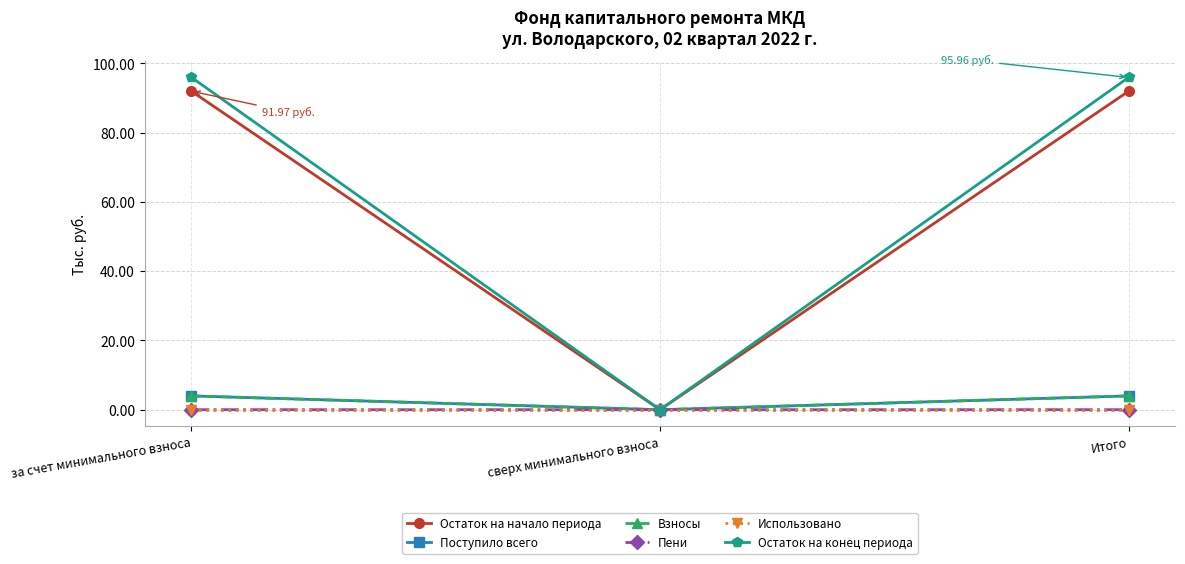

What are all the series names shown in the legend?

Остаток на начало периода, Поступило всего, Взносы, Пени, Использовано, Остаток на конец периода